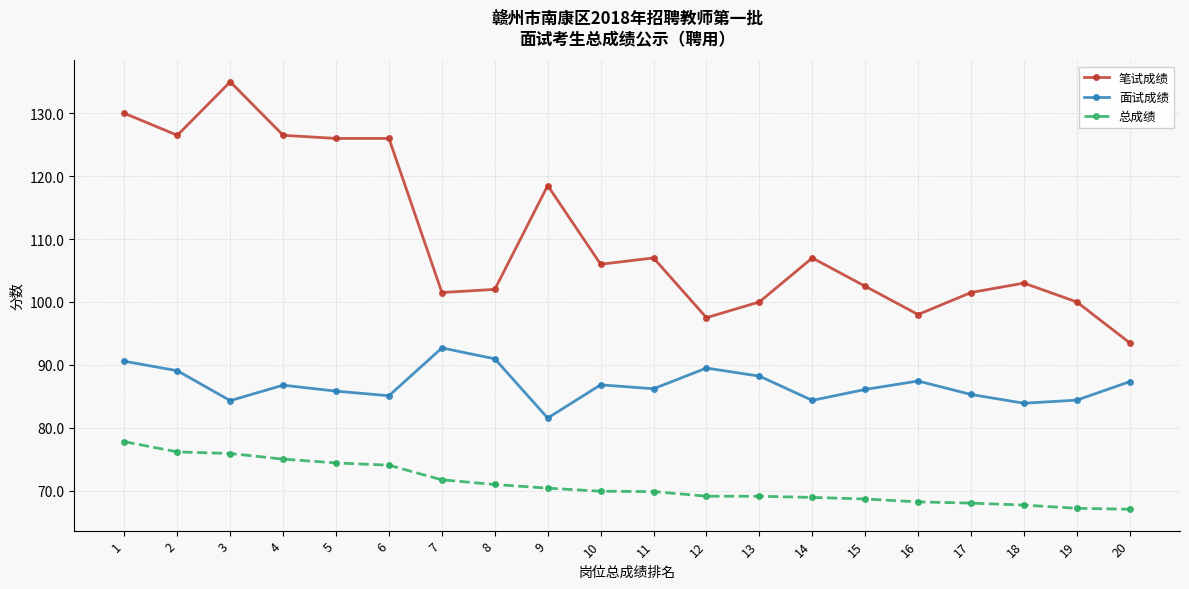

What is the lowest value of the 笔试成绩 series?

93.5